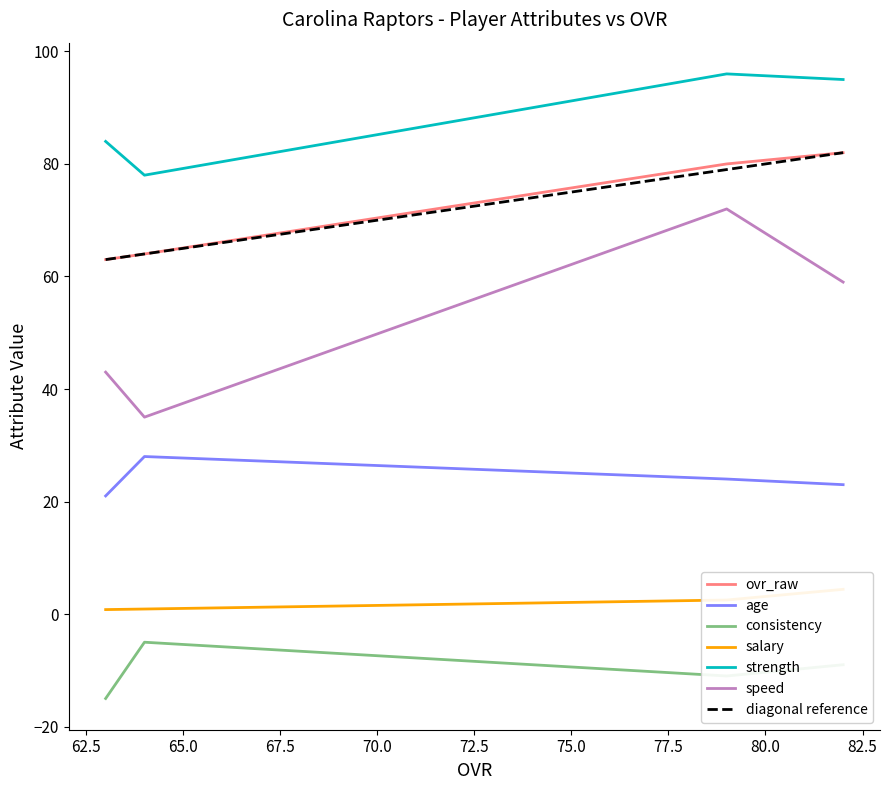

The value of age at 64 is 28.0. True or false?

True